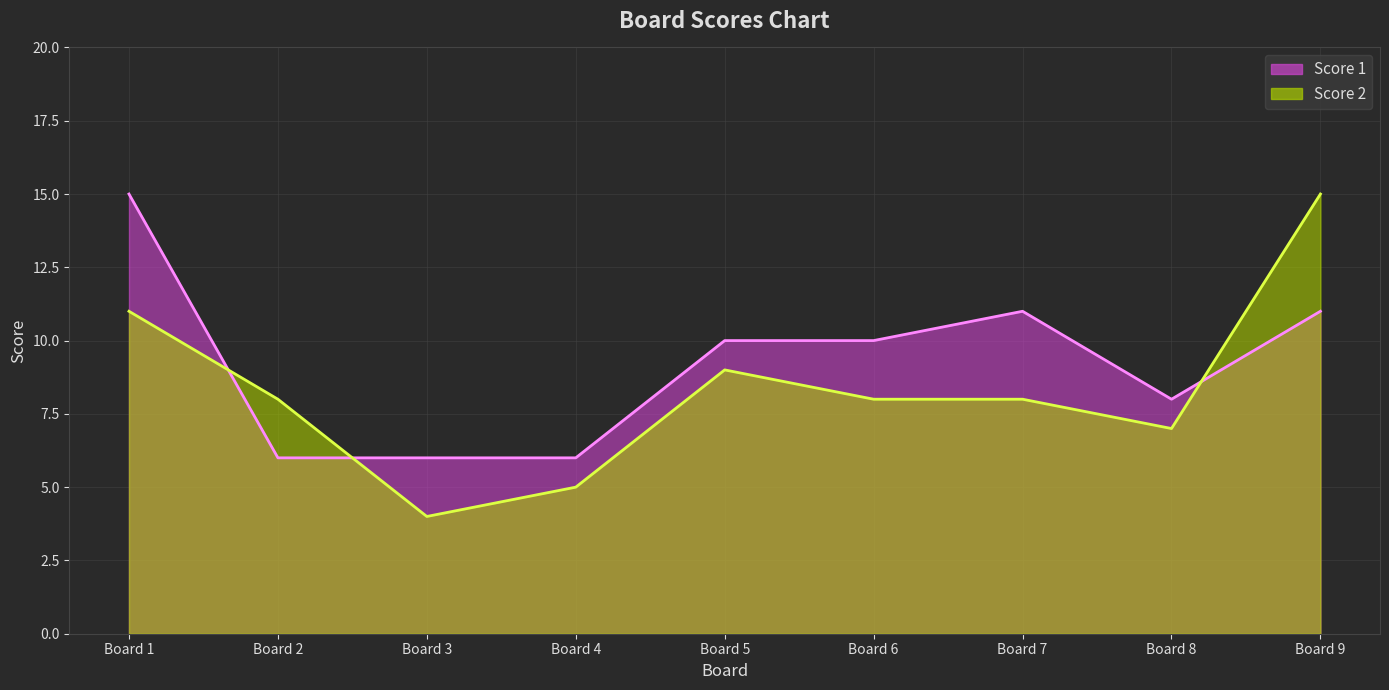

What is the value of the Score 2 point at the 7th from the left?

8